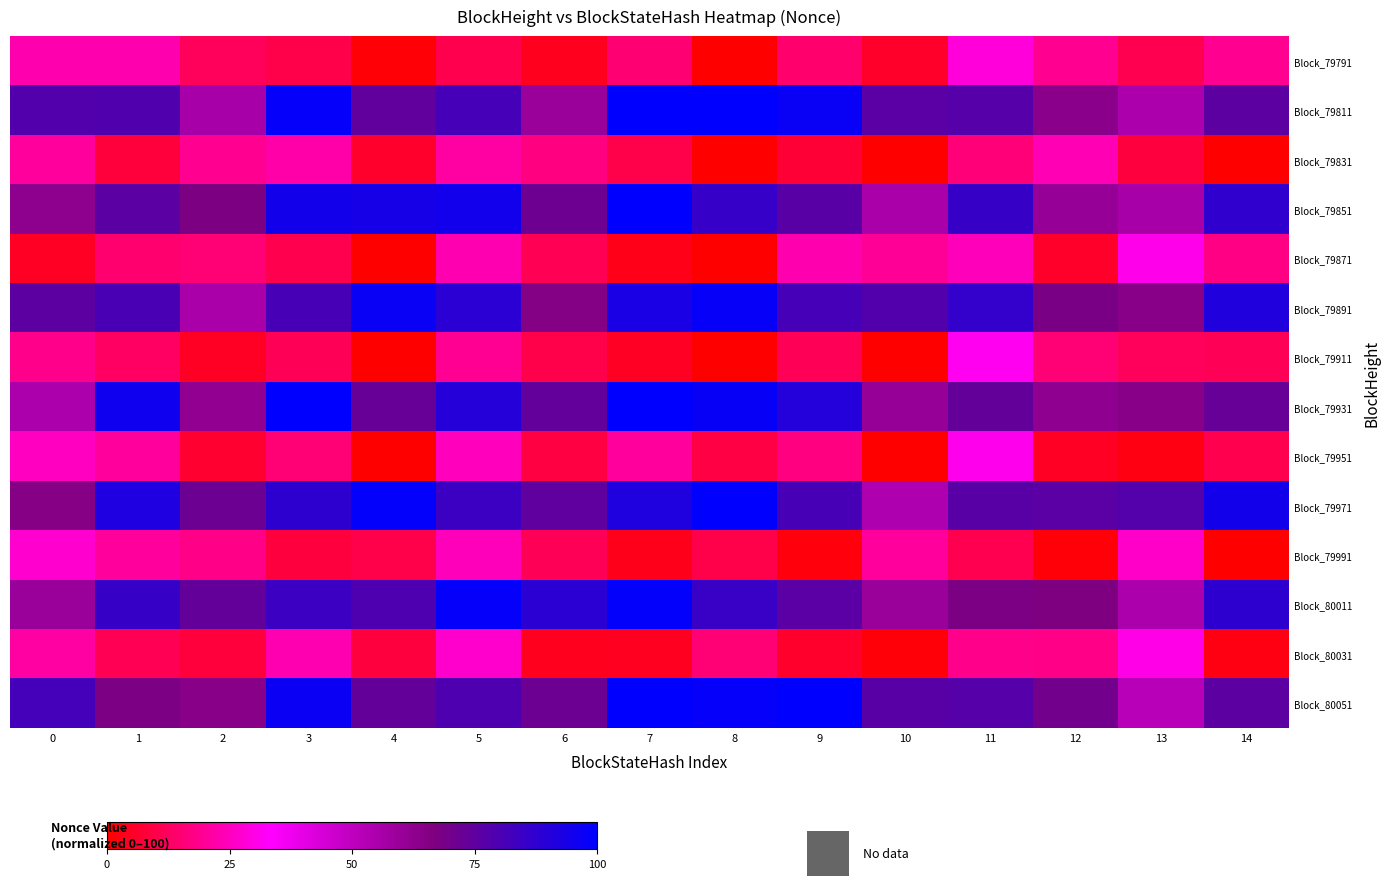

What is the total value across all series at 11?

704.9